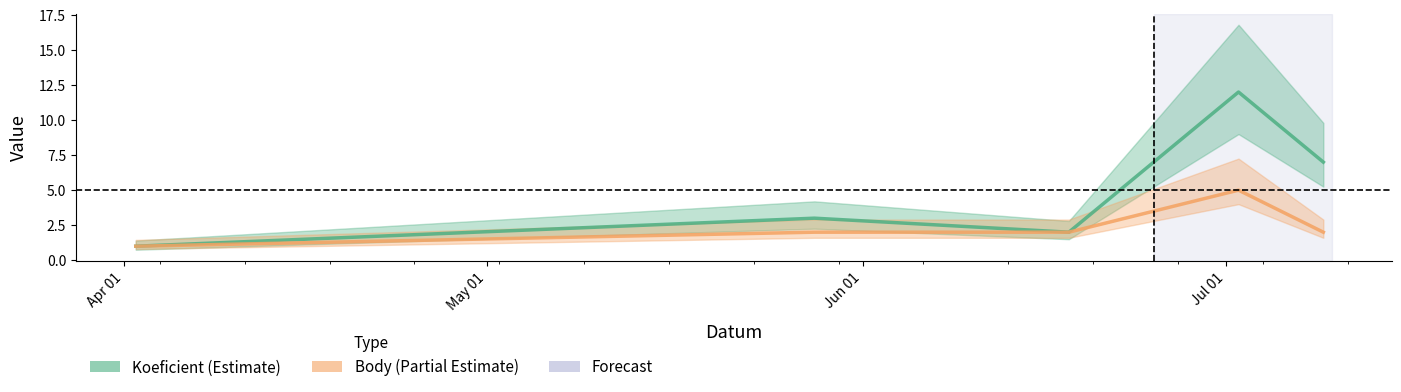

True or false: Koeficient and Body cross at least once.

False